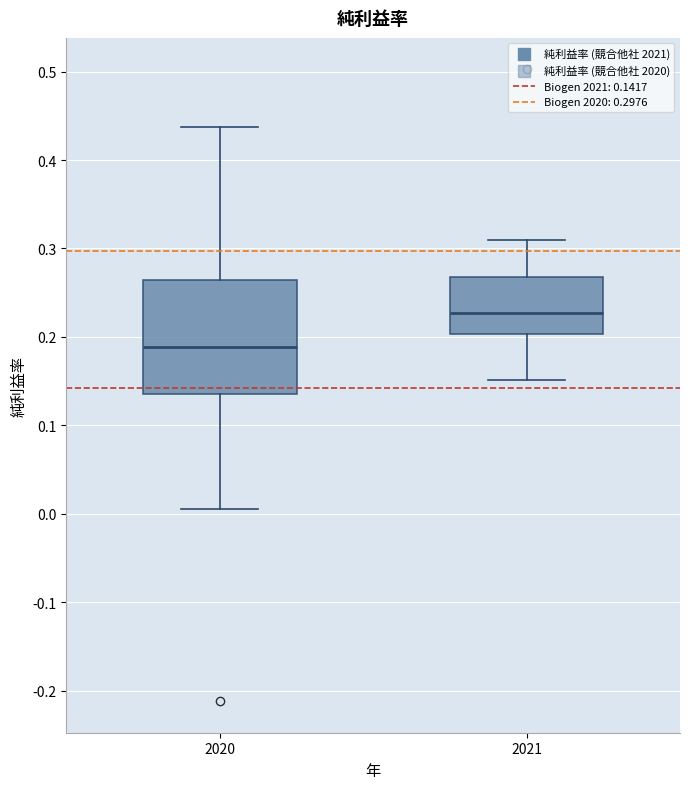

Reading left to right, transcribe this box plot: for each box, give where its median line is, the range the box spans, and where its two whiskers end, as read against the y-axis. The values are not printed on the chart, so give them approximately, as read against the axis.

2020: median 0.19, box 0.14 to 0.26, whiskers 0.01 to 0.44
2021: median 0.23, box 0.20 to 0.27, whiskers 0.15 to 0.31